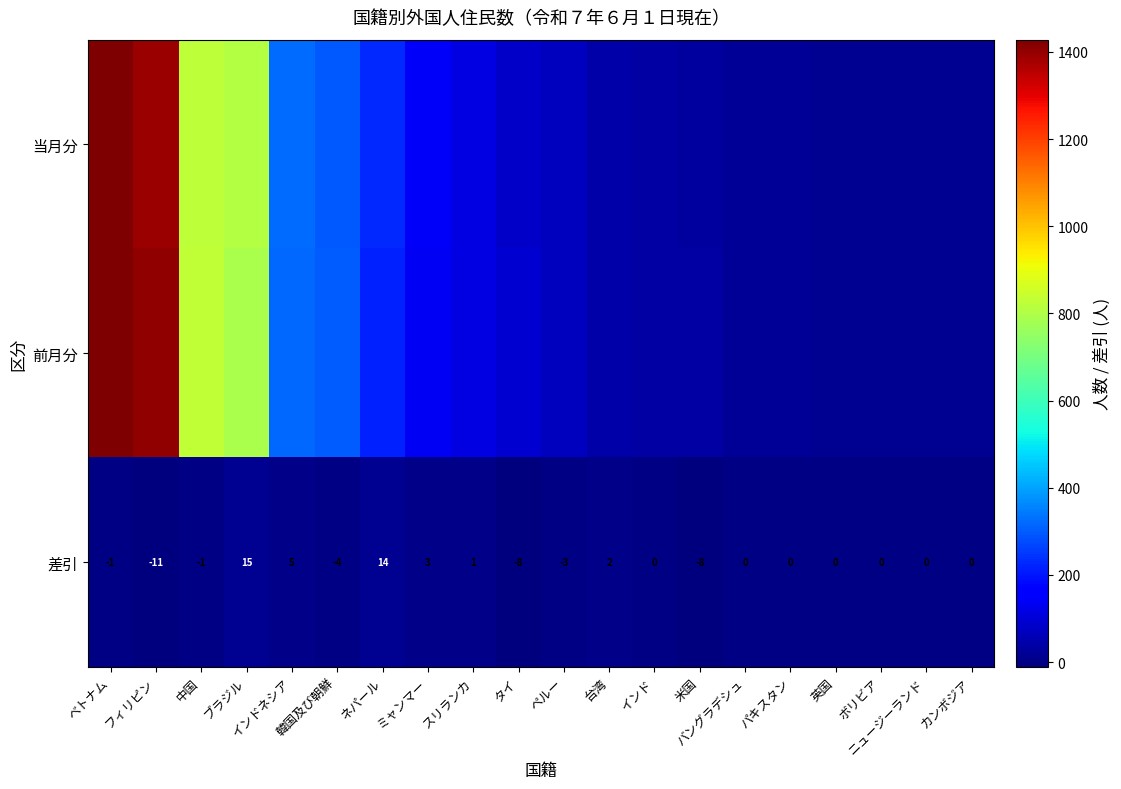

How many distinct data groups are displayed?

3